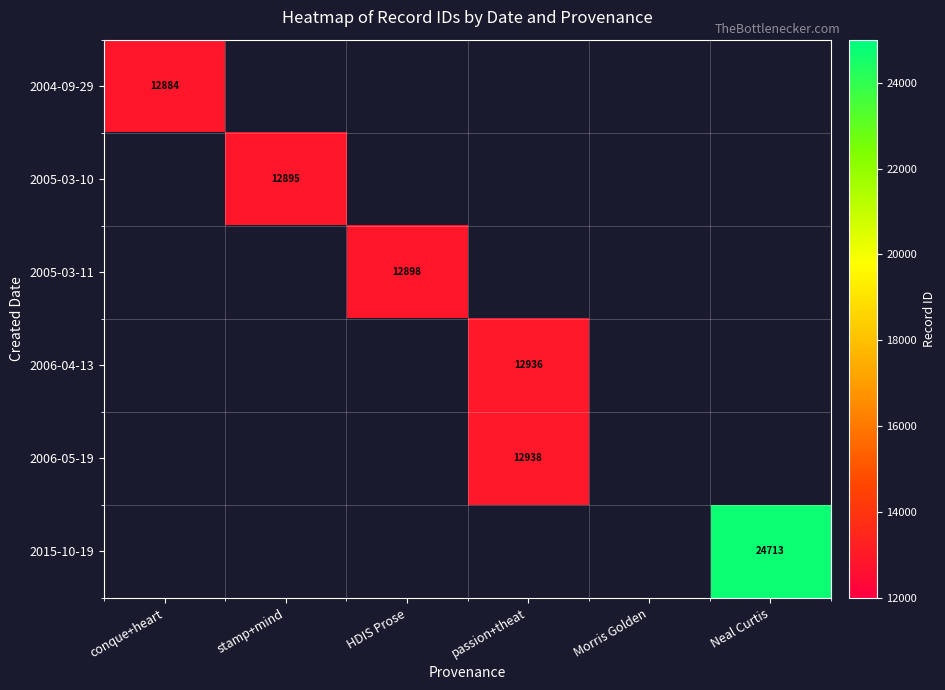

How many categories are shown in the chart?

6